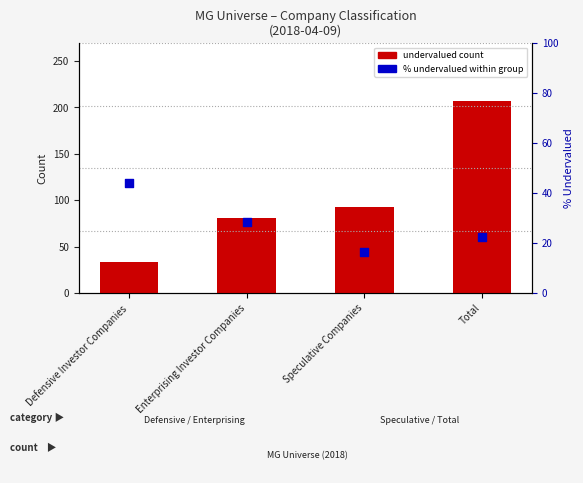

Which series contains the lowest Y value?

% undervalued within group